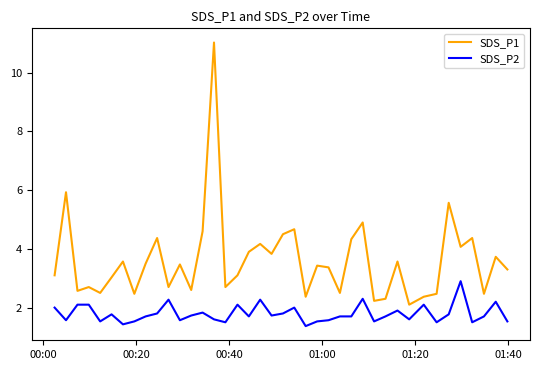

What are all the series names shown in the legend?

SDS_P1, SDS_P2